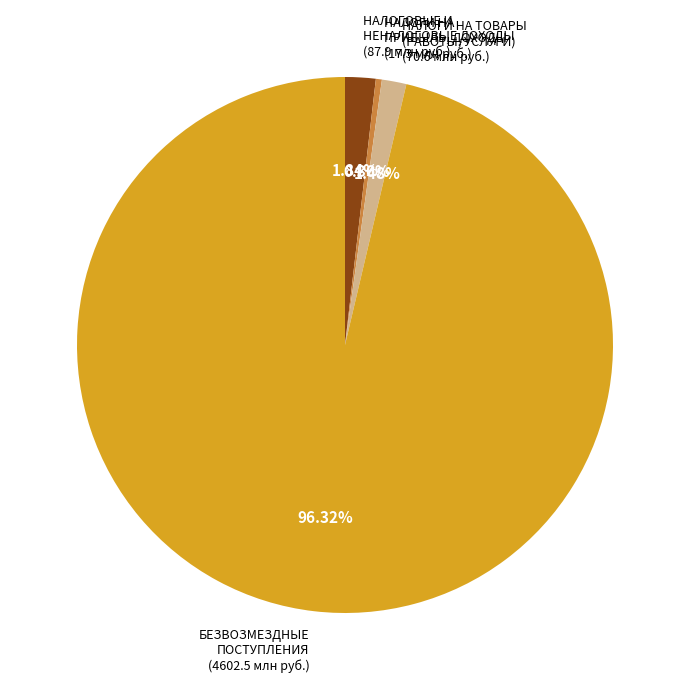

Which has a higher value, НАЛОГИ НА ТОВАРЫ (РАБОТЫ, УСЛУГИ) or БЕЗВОЗМЕЗДНЫЕ ПОСТУПЛЕНИЯ?

БЕЗВОЗМЕЗДНЫЕ ПОСТУПЛЕНИЯ